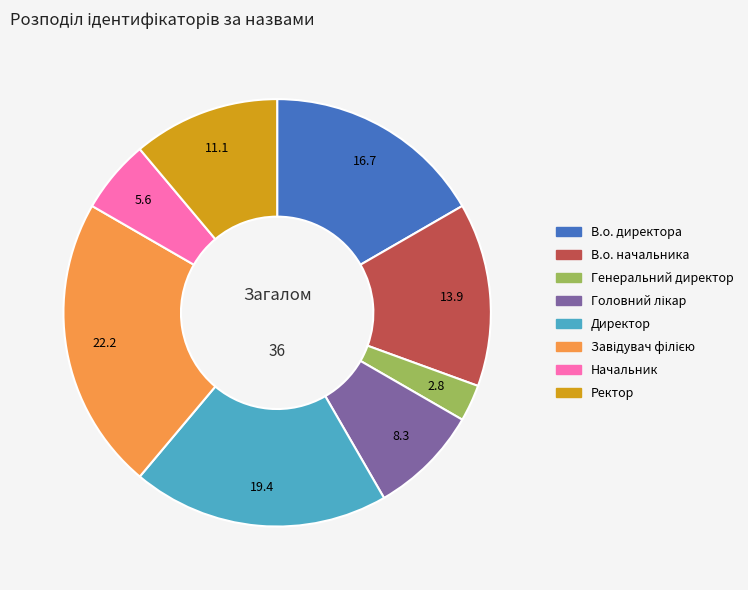

What is the smallest slice in the pie chart?

Генеральний директор